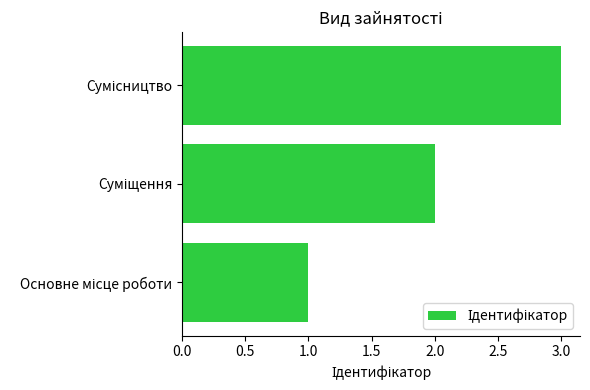

What is the greatest value displayed?

3